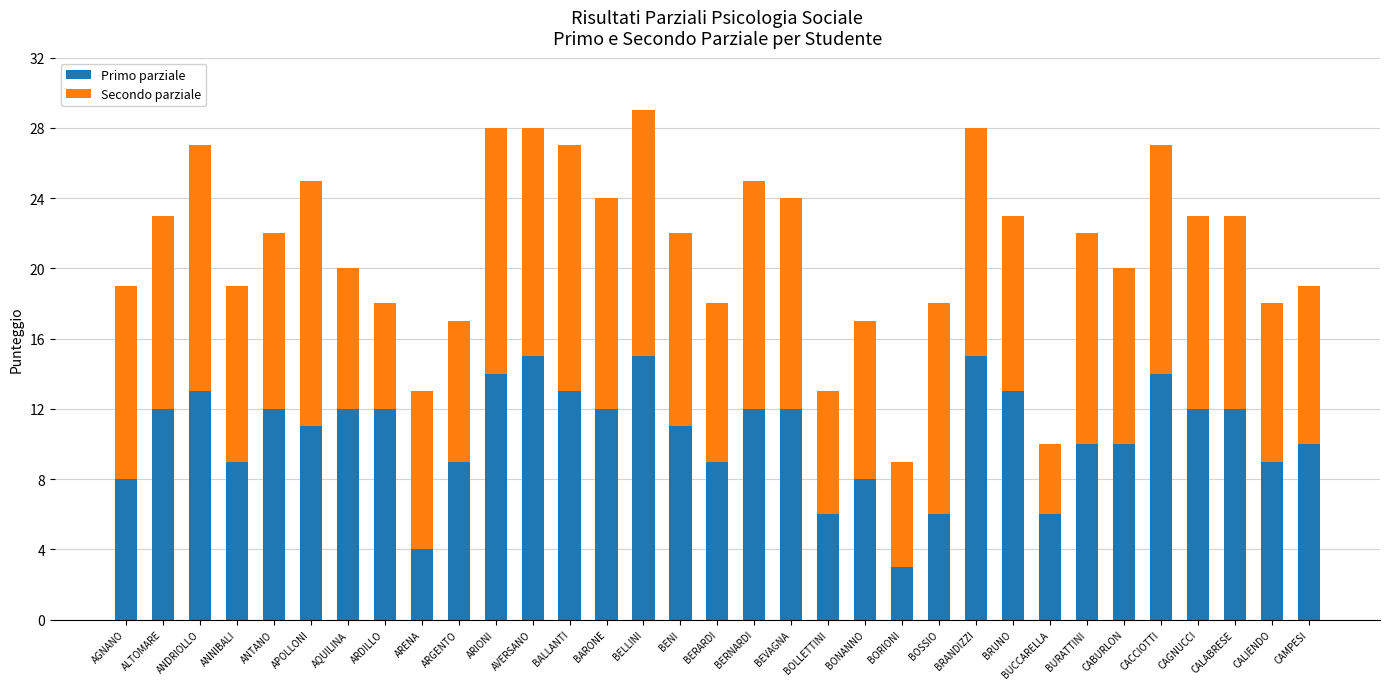

What is the lowest value of the Primo parziale series?

3